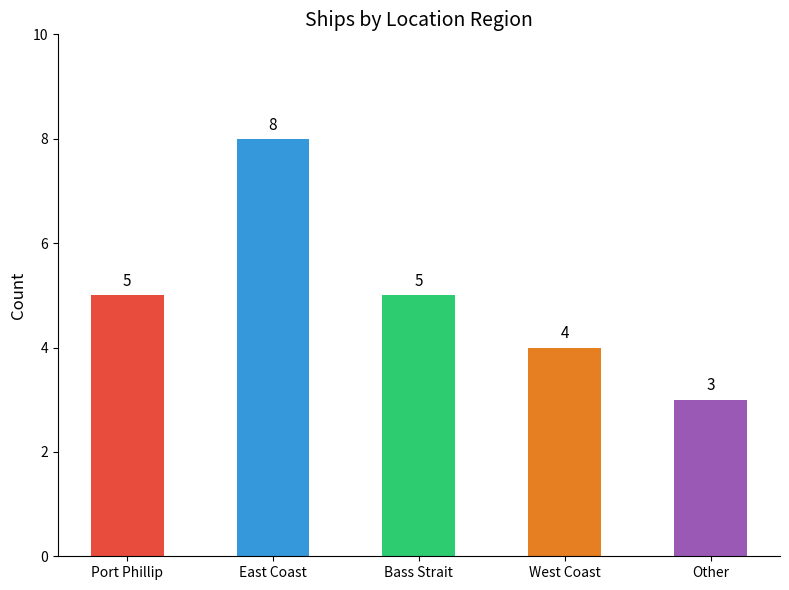

The chart shows a value of 3 at Other. True or false?

True